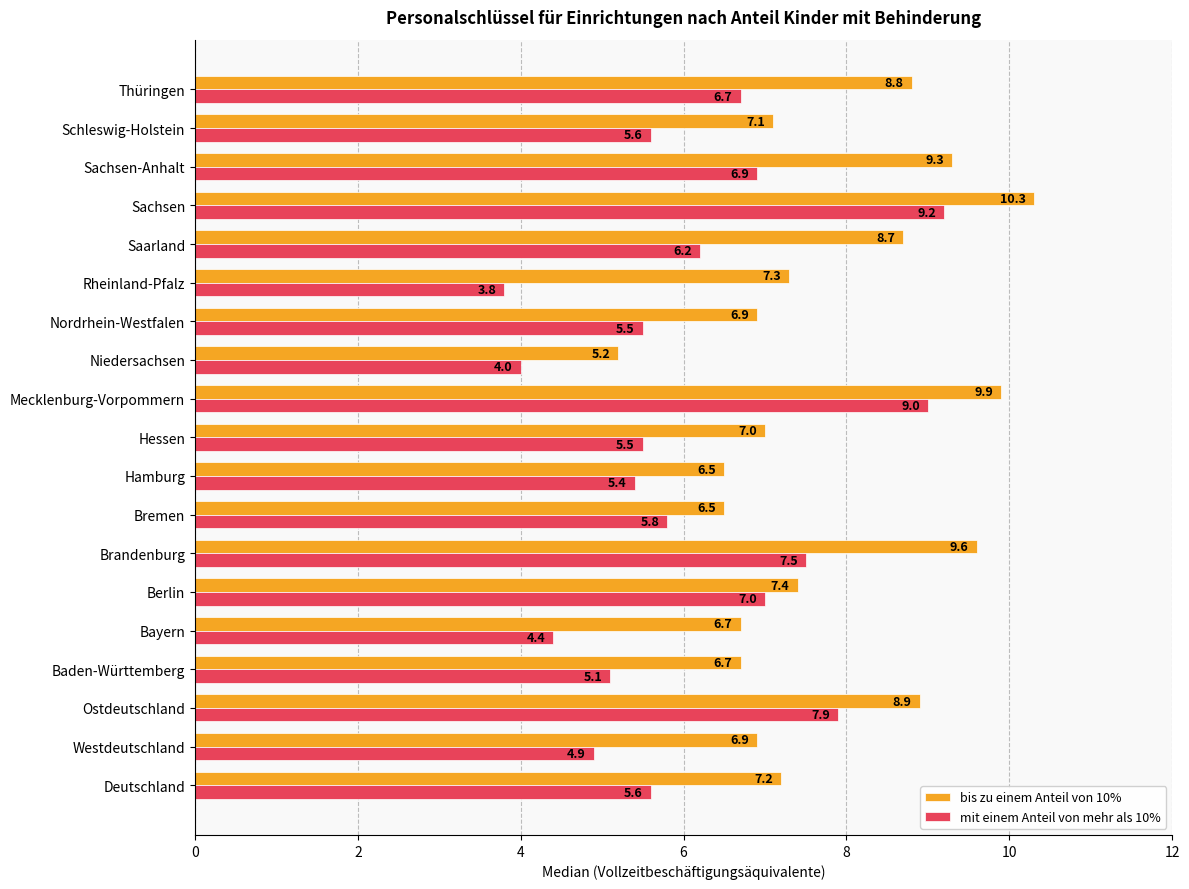

Which series changed the most between Berlin and Niedersachsen?

mit einem Anteil von mehr als 10%